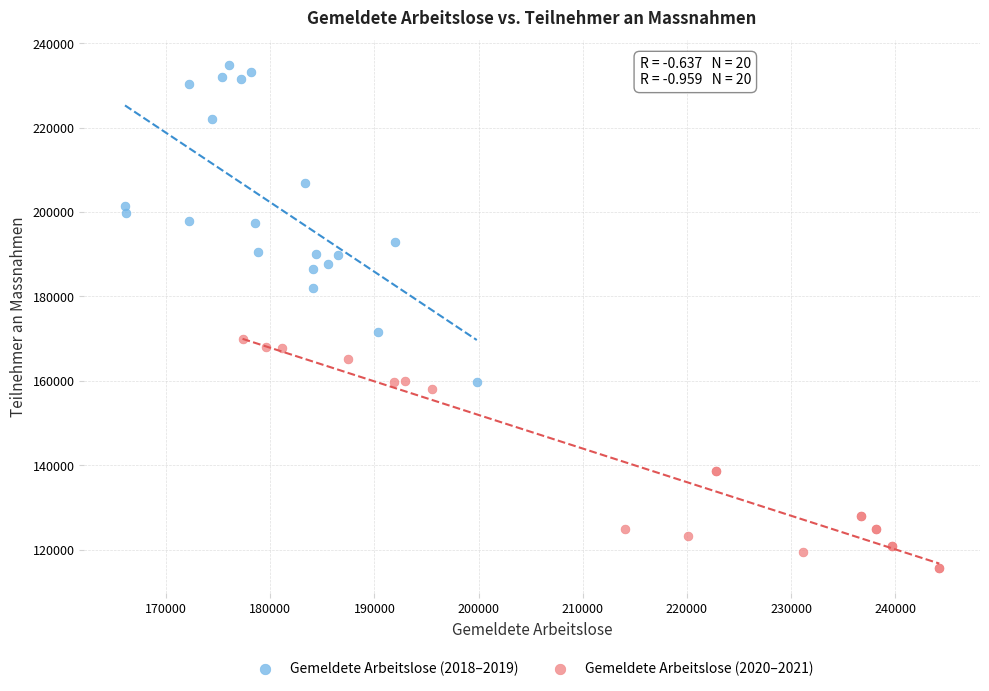

Which series has the largest Y range (max minus min)?

Gemeldete Arbeitslose (2018–2019)